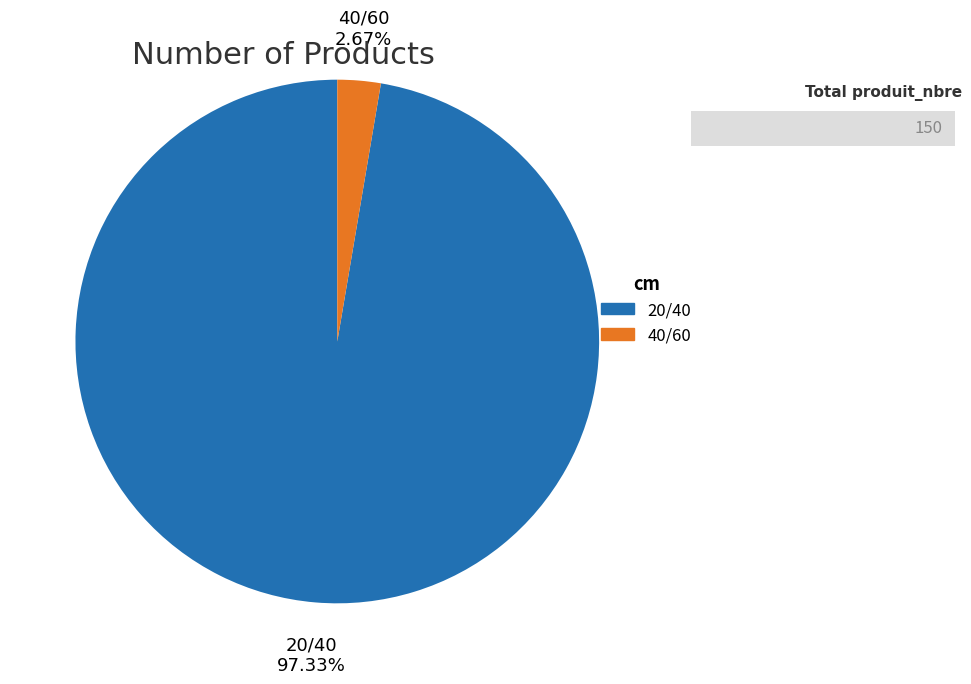

Is there a majority slice in this chart?

Yes